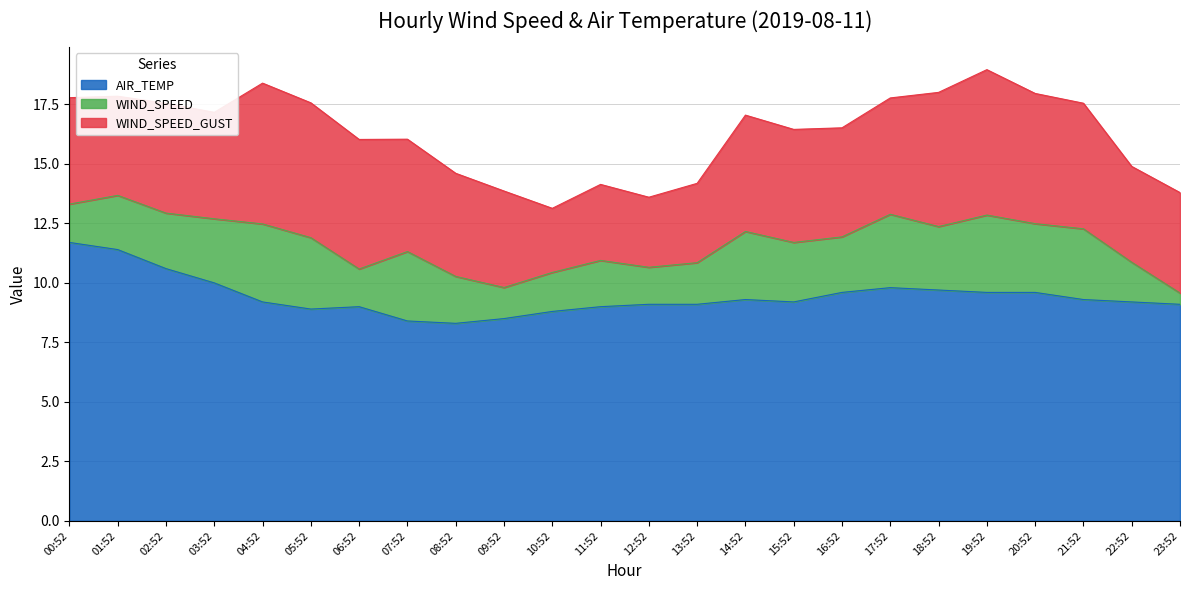

Which series has the largest range (max minus min)?

WIND_SPEED_GUST